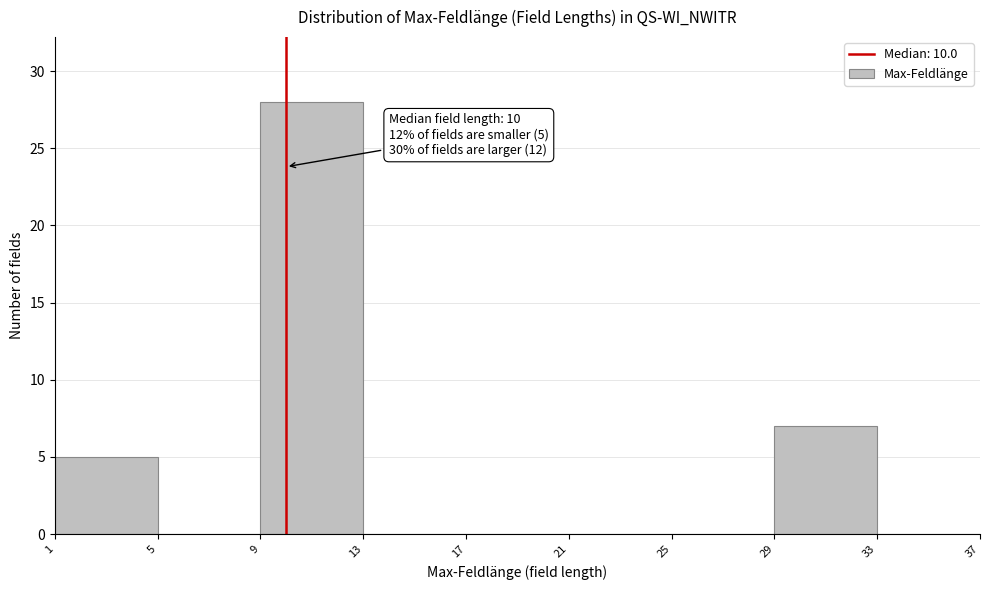

Which range on the x-axis has the tallest bar?

9 to 13